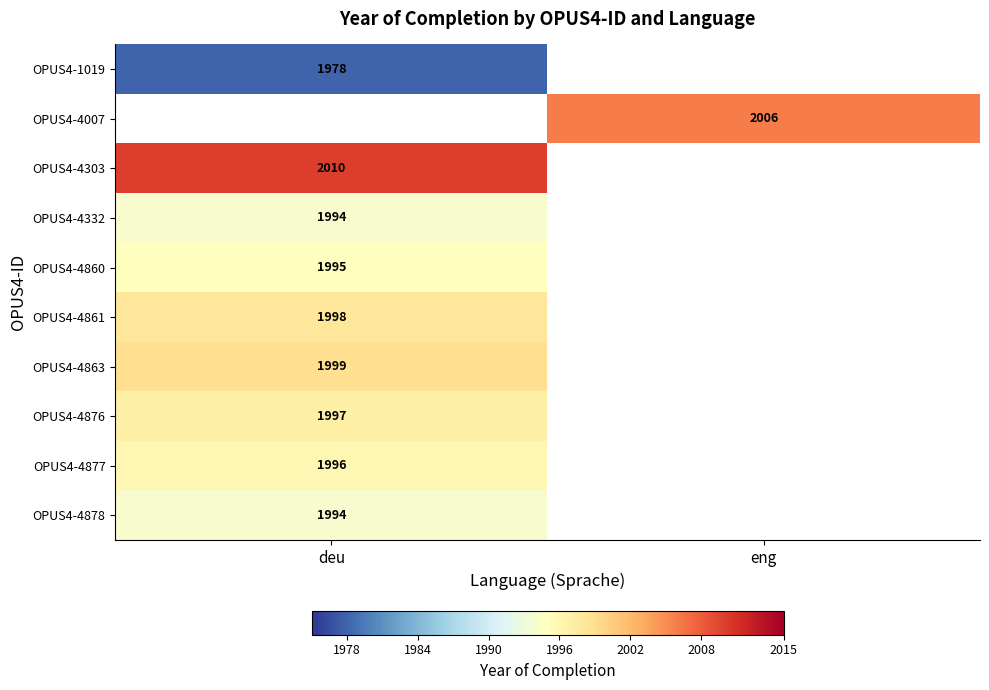

True or false: OPUS4-1019 has a value of 3226 at deu.

False